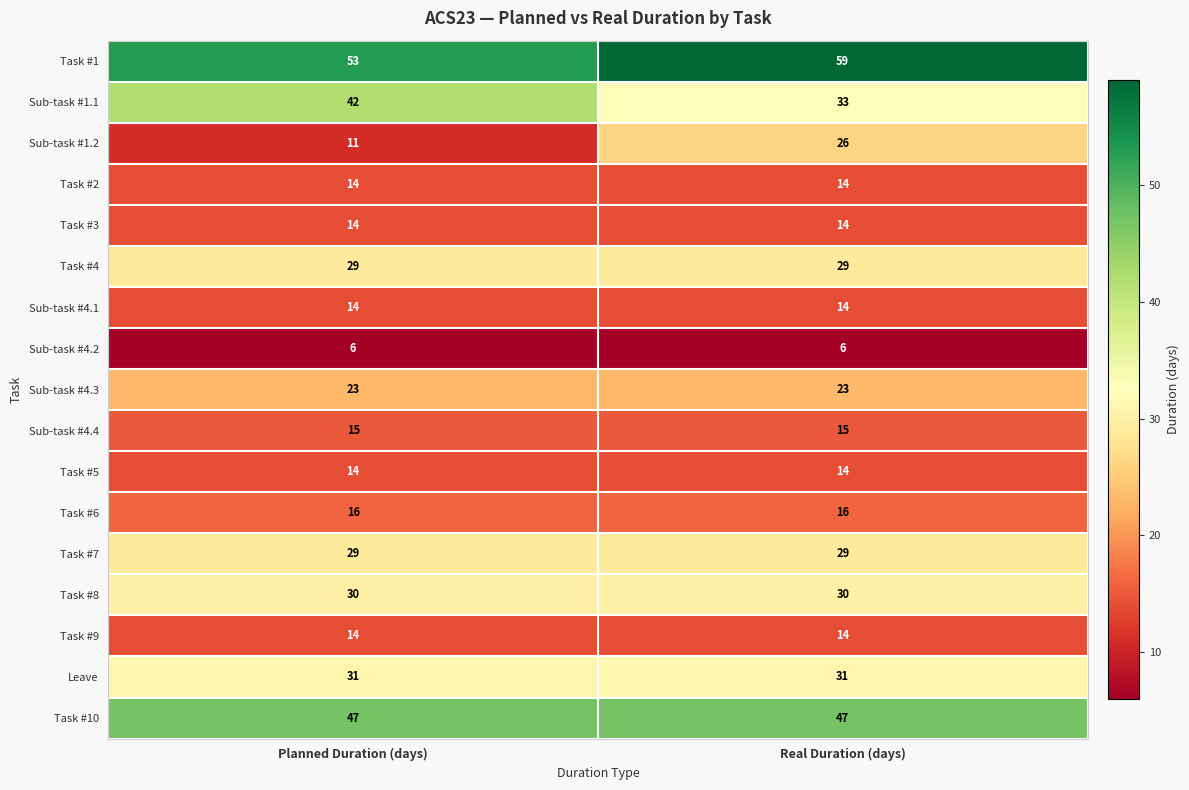

True or false: Leave has a value of 11 at Planned Duration (days).

False